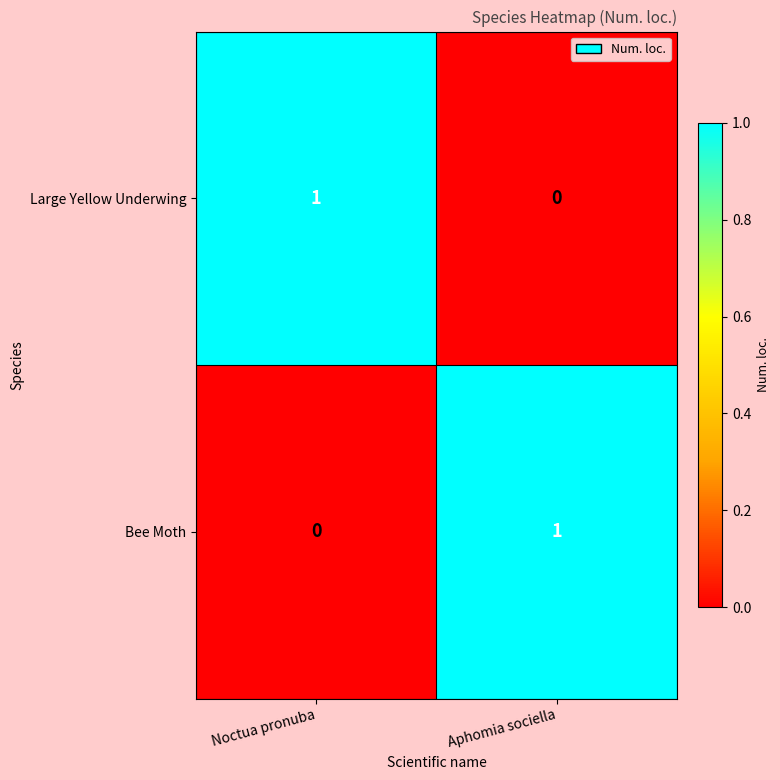

Rank the series at Aphomia sociella from lowest to highest value.

Large Yellow Underwing, Bee Moth